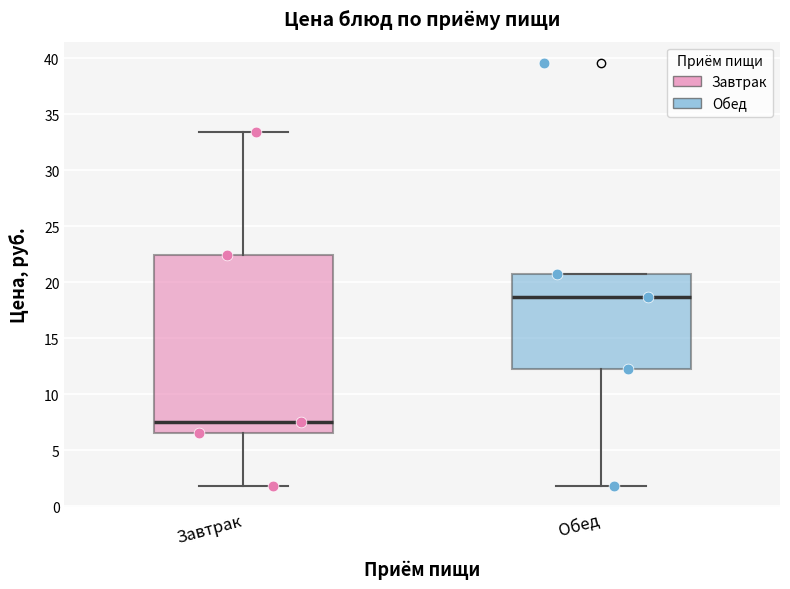

Which box's median line is the highest?

Обед